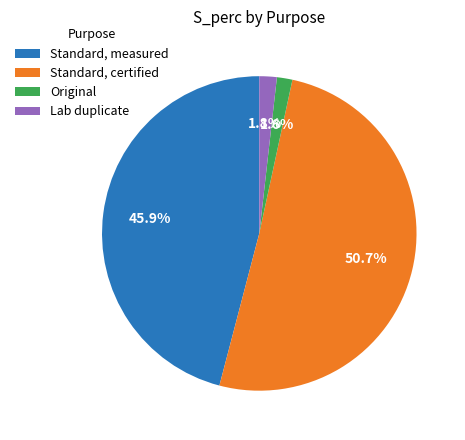

Rank the categories by value from lowest to highest.

Original, Lab duplicate, Standard, measured, Standard, certified